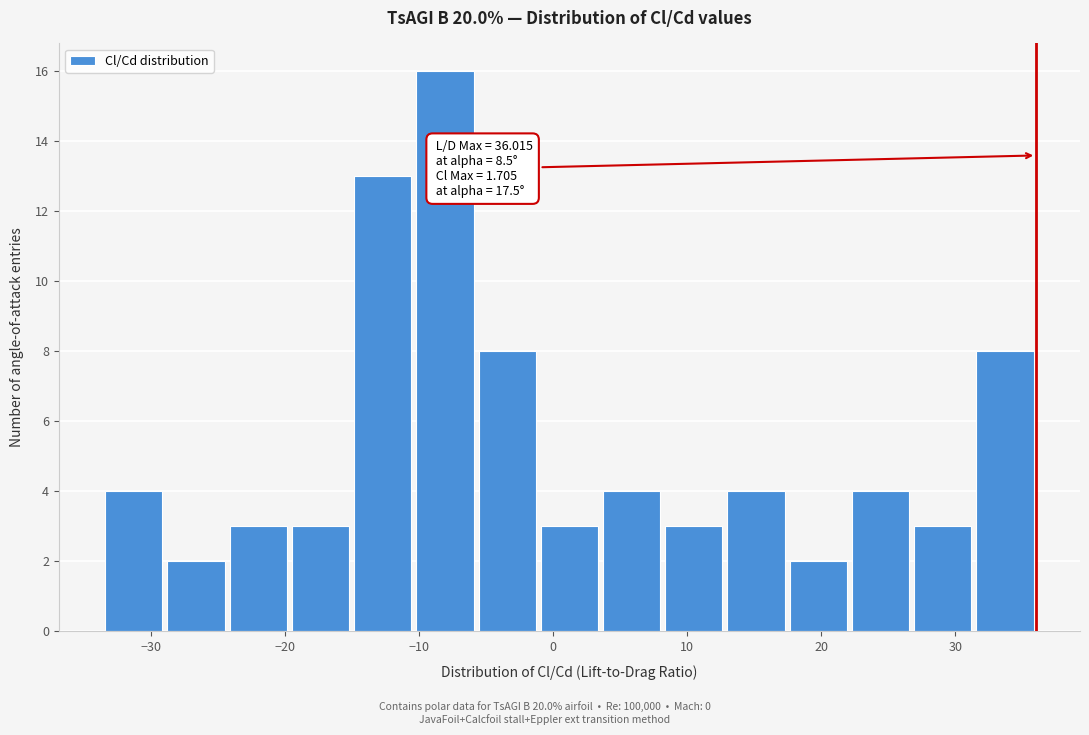

Over which range of the x-axis is the bar tallest?

-10 to -6